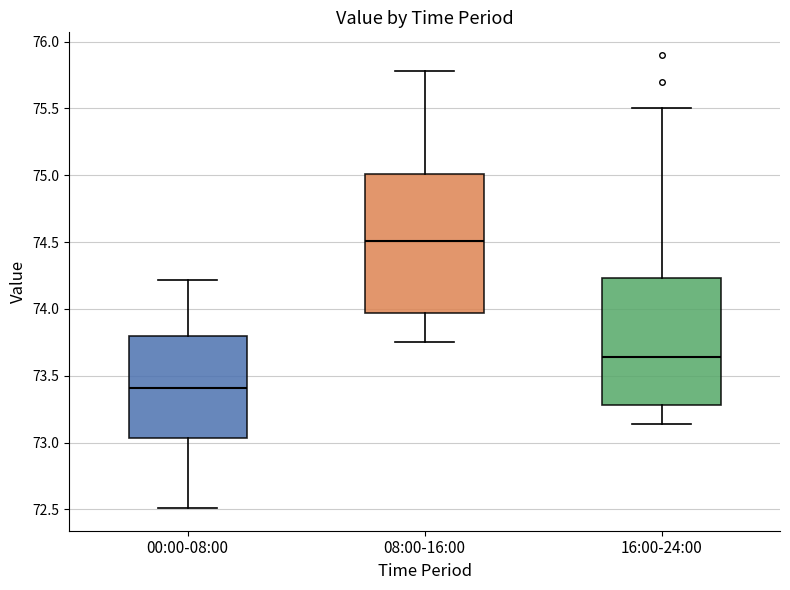

Where does the upper whisker of the box for 00:00-08:00 end on the y-axis? The values are not printed on the chart, so give them approximately, as read against the axis.

74.20